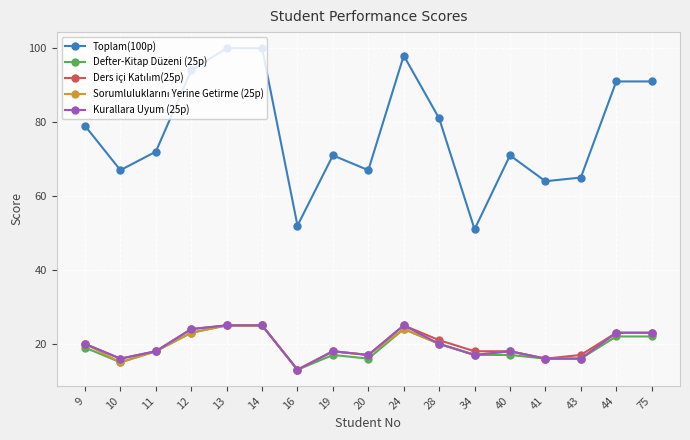

Which series has the widest spread of values?

Toplam(100p)